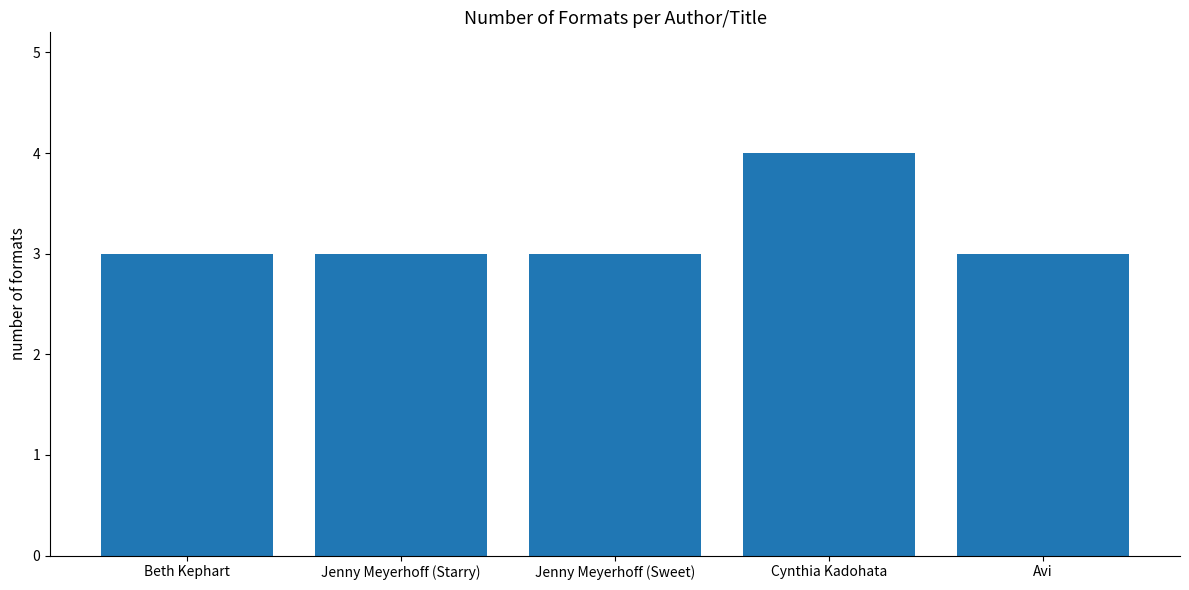

True or false: the data shows 4 at Cynthia Kadohata.

True